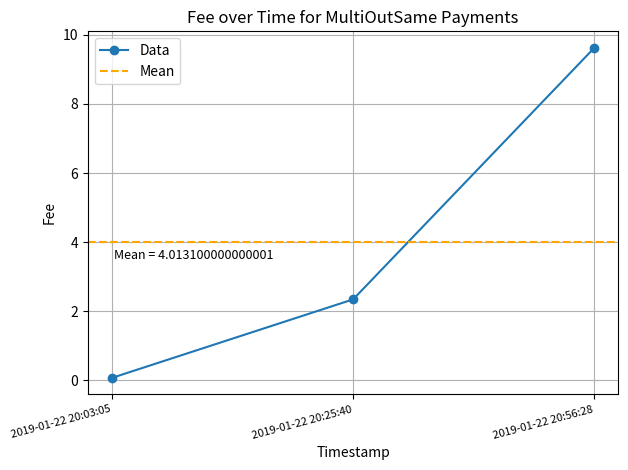

How many values exceed 2?

2